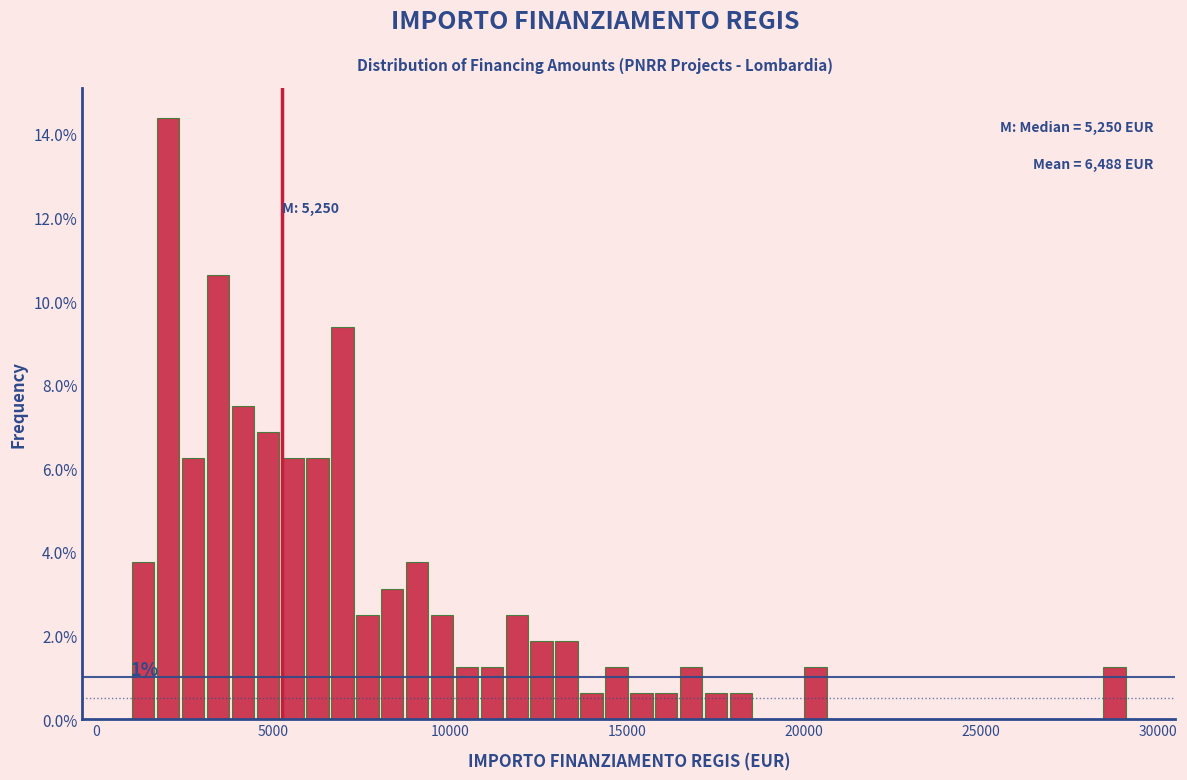

Around what value on the x-axis is the tallest bar? Give the approximate position of its centre, as read against the axis.

2000